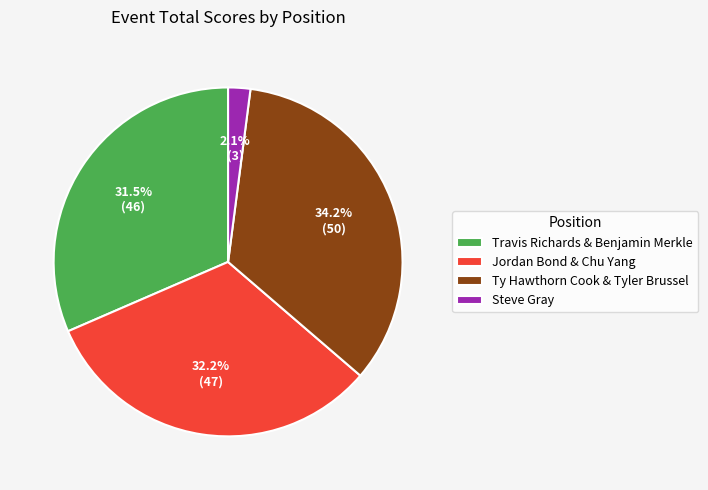

Rank the categories by value from lowest to highest.

Steve Gray, Travis Richards & Benjamin Merkle, Jordan Bond & Chu Yang, Ty Hawthorn Cook & Tyler Brussel